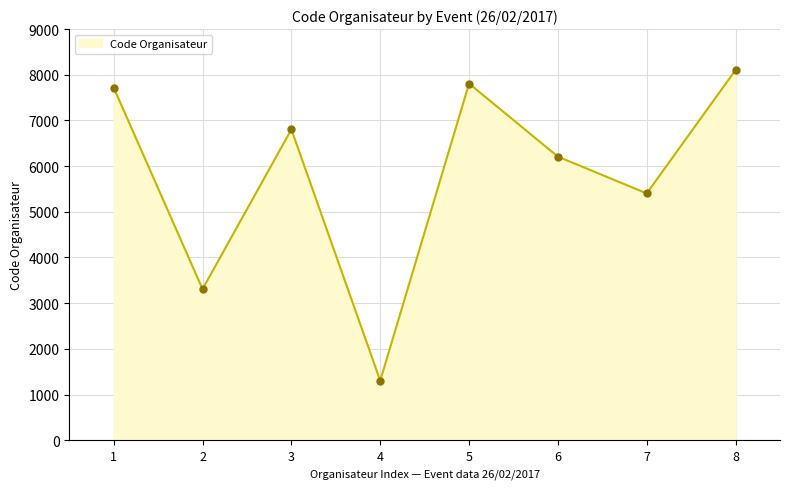

Approximately how many times larger is the value at 5 compared to 6?

1.3